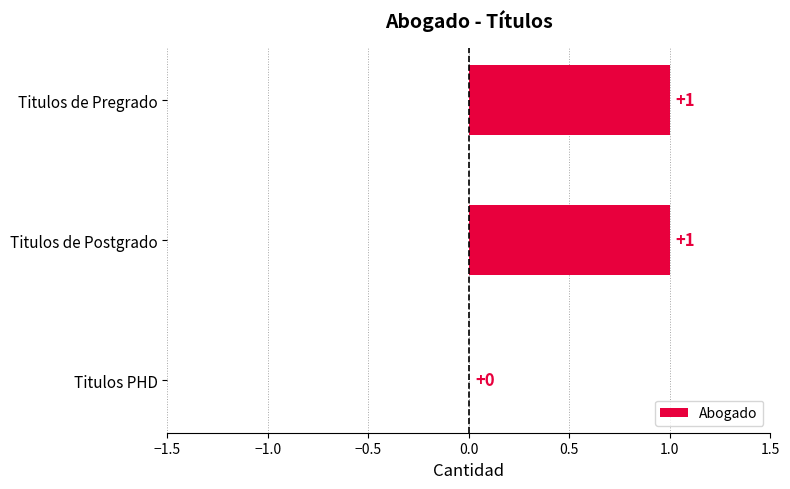

What is the maximum value shown in the chart?

1